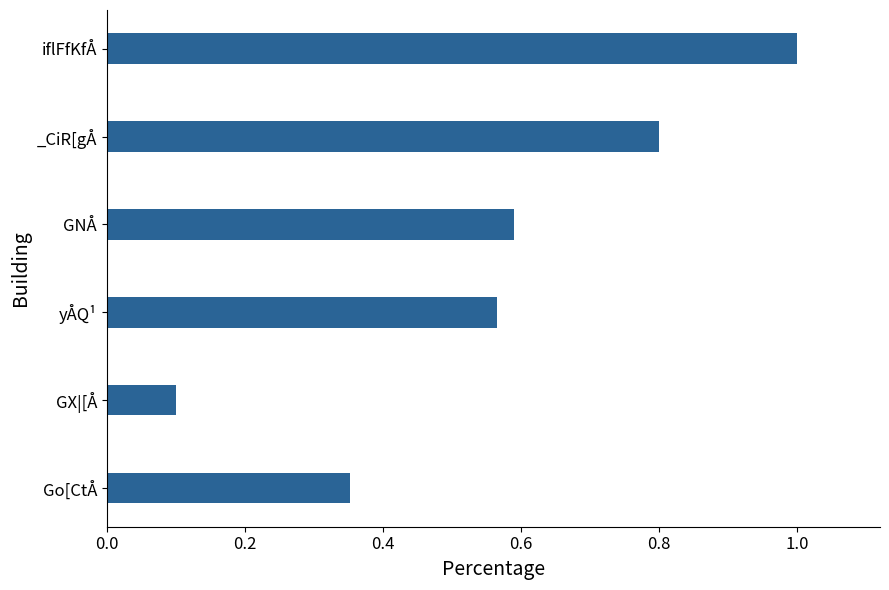

Between yÅQ¹ and iflFfKfÅ, which is larger?

iflFfKfÅ